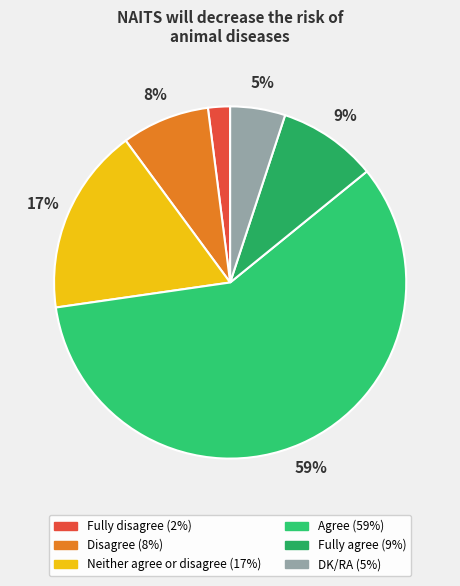

What portion of the pie excludes Agree?

41.4%